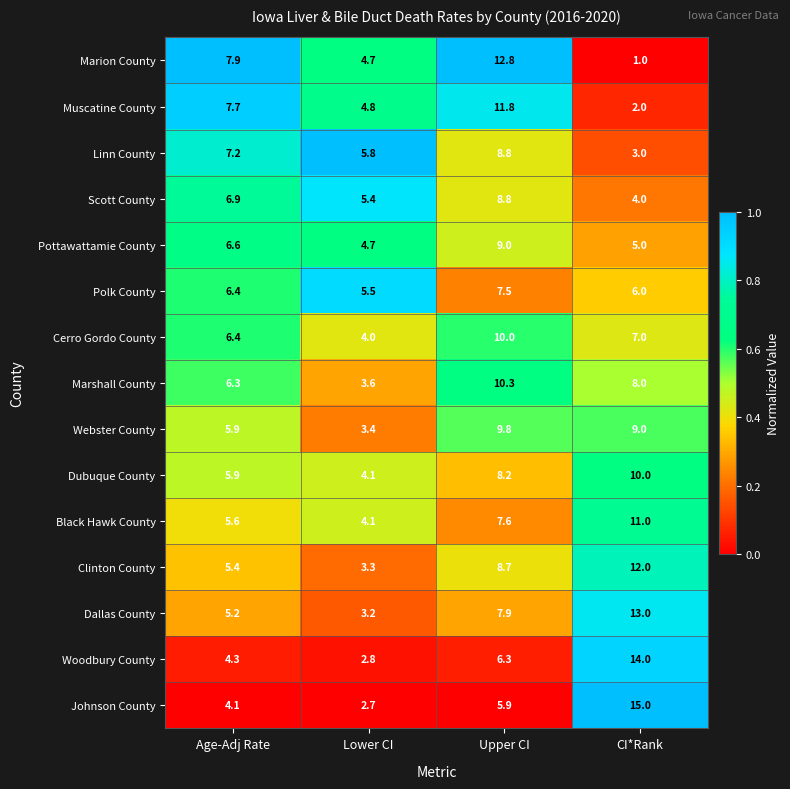

Where does the Johnson County series first go above 5?

Upper CI